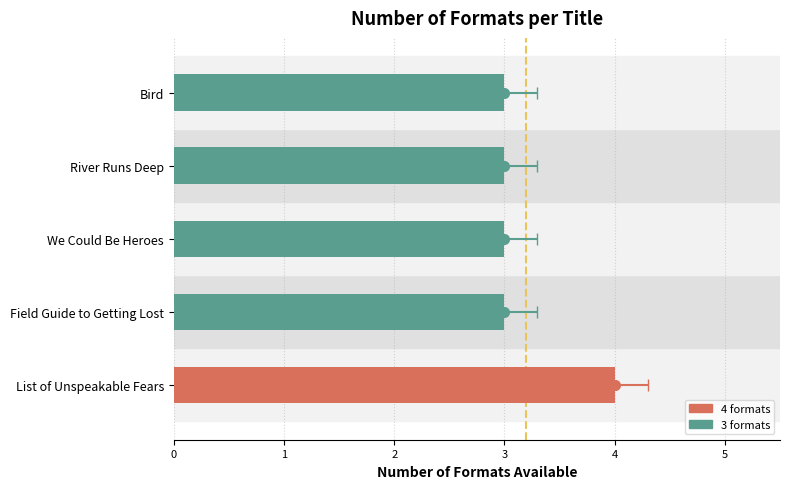

What is the difference between the maximum and minimum values?

1